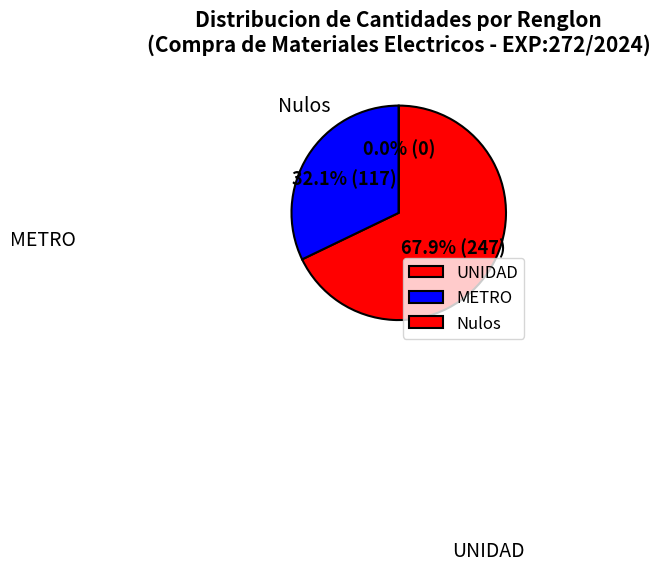

The 3 slice represents 8% of the pie. True or false?

False